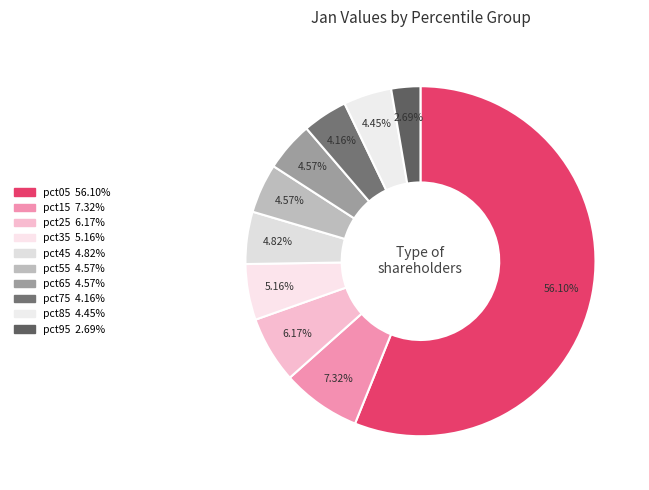

Is pct05 the majority of the pie?

Yes